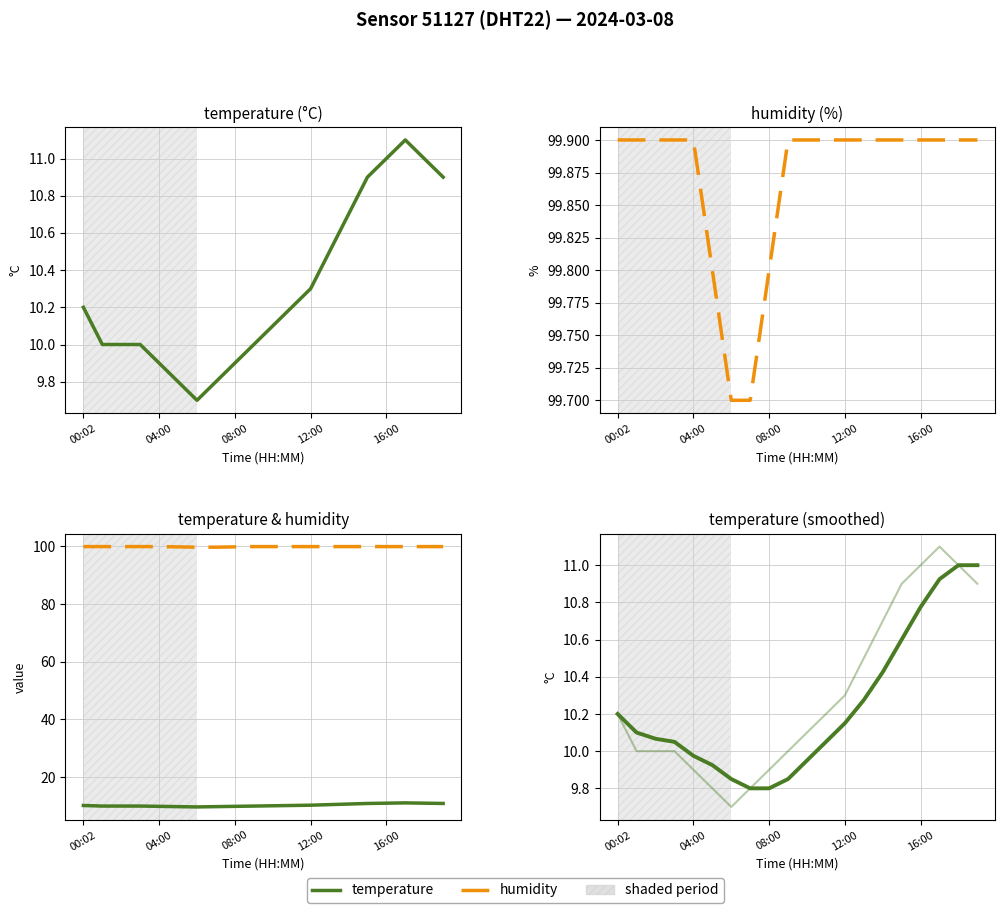

What position from the right is 7?

13